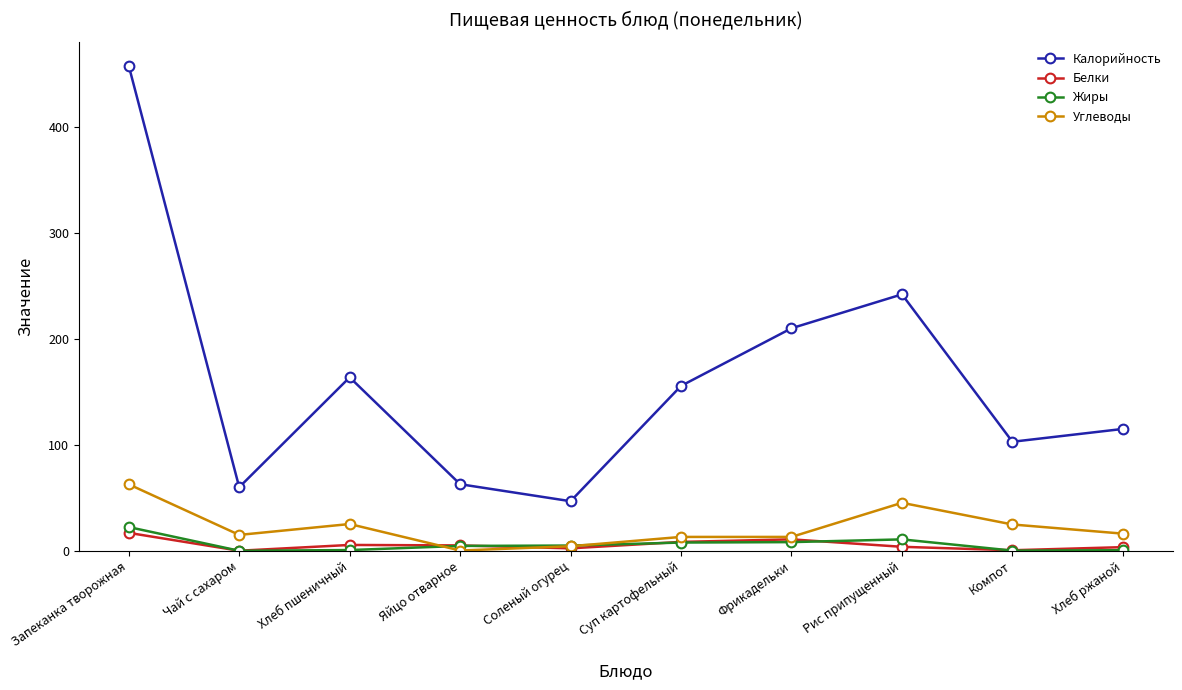

The Углеводы series shows 70.9 at Рис припущенный. True or false?

False